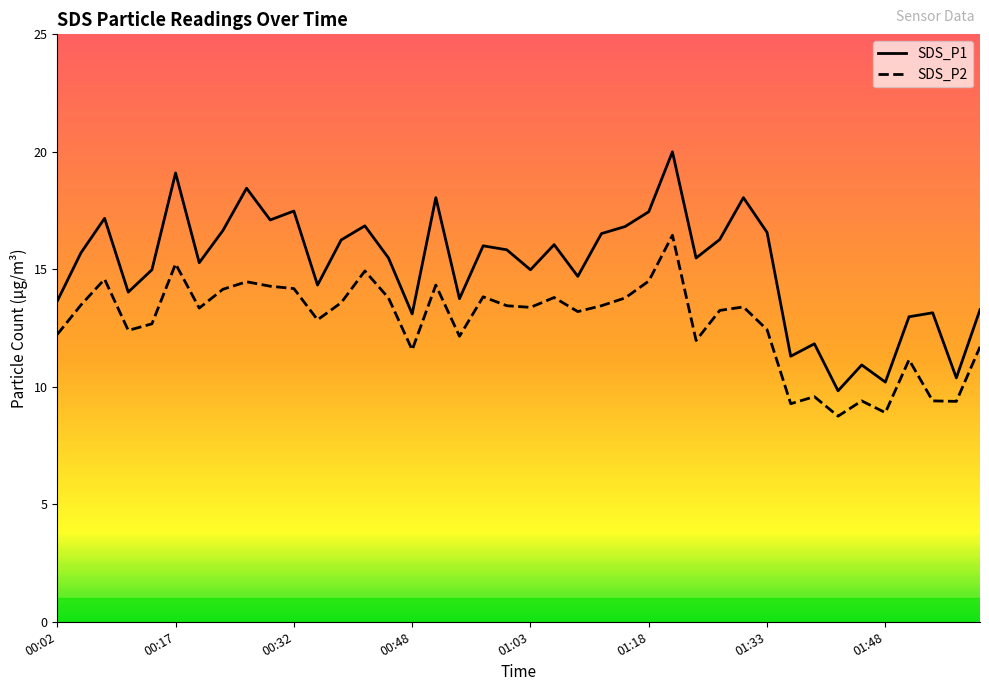

True or false: SDS_P1 and SDS_P2 cross at least once.

False